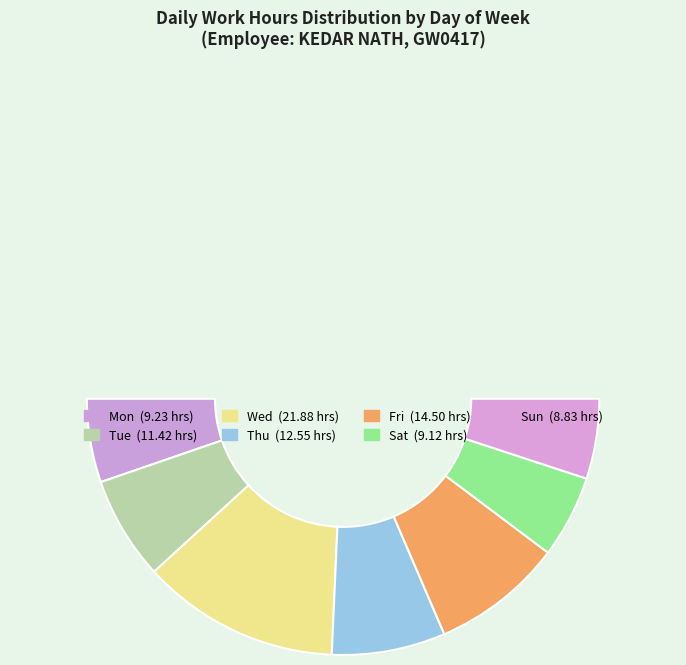

The Fri slice represents 23% of the pie. True or false?

False